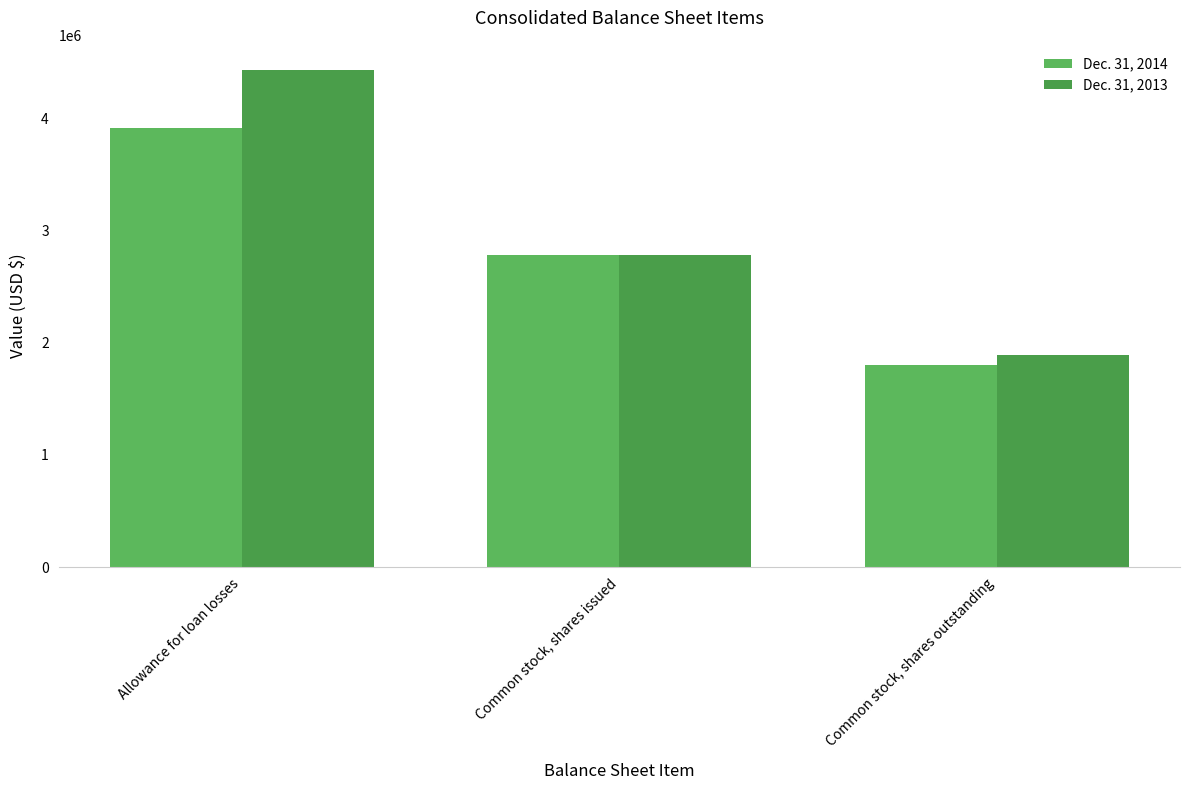

What is the spread (max minus min) of values at Common stock, shares outstanding?

89289